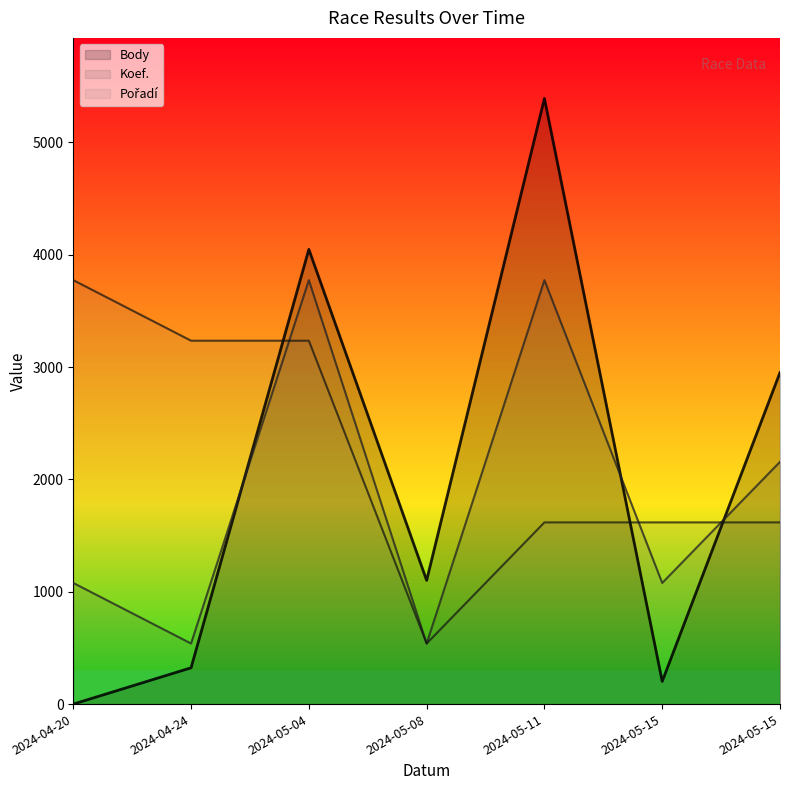

Reading left to right, what are all the values shown in this chart?

Body: 2024-04-20=0	2024-04-24=323	2024-05-04=4047	2024-05-08=1101	2024-05-11=5390	2024-05-15=202	2024-05-15=2951
Koef.: 2024-04-20=1078	2024-04-24=539	2024-05-04=3773	2024-05-08=539	2024-05-11=3773	2024-05-15=1078	2024-05-15=2156
Pořadí: 2024-04-20=3773	2024-04-24=3234	2024-05-04=3234	2024-05-08=539	2024-05-11=1617	2024-05-15=1617	2024-05-15=1617